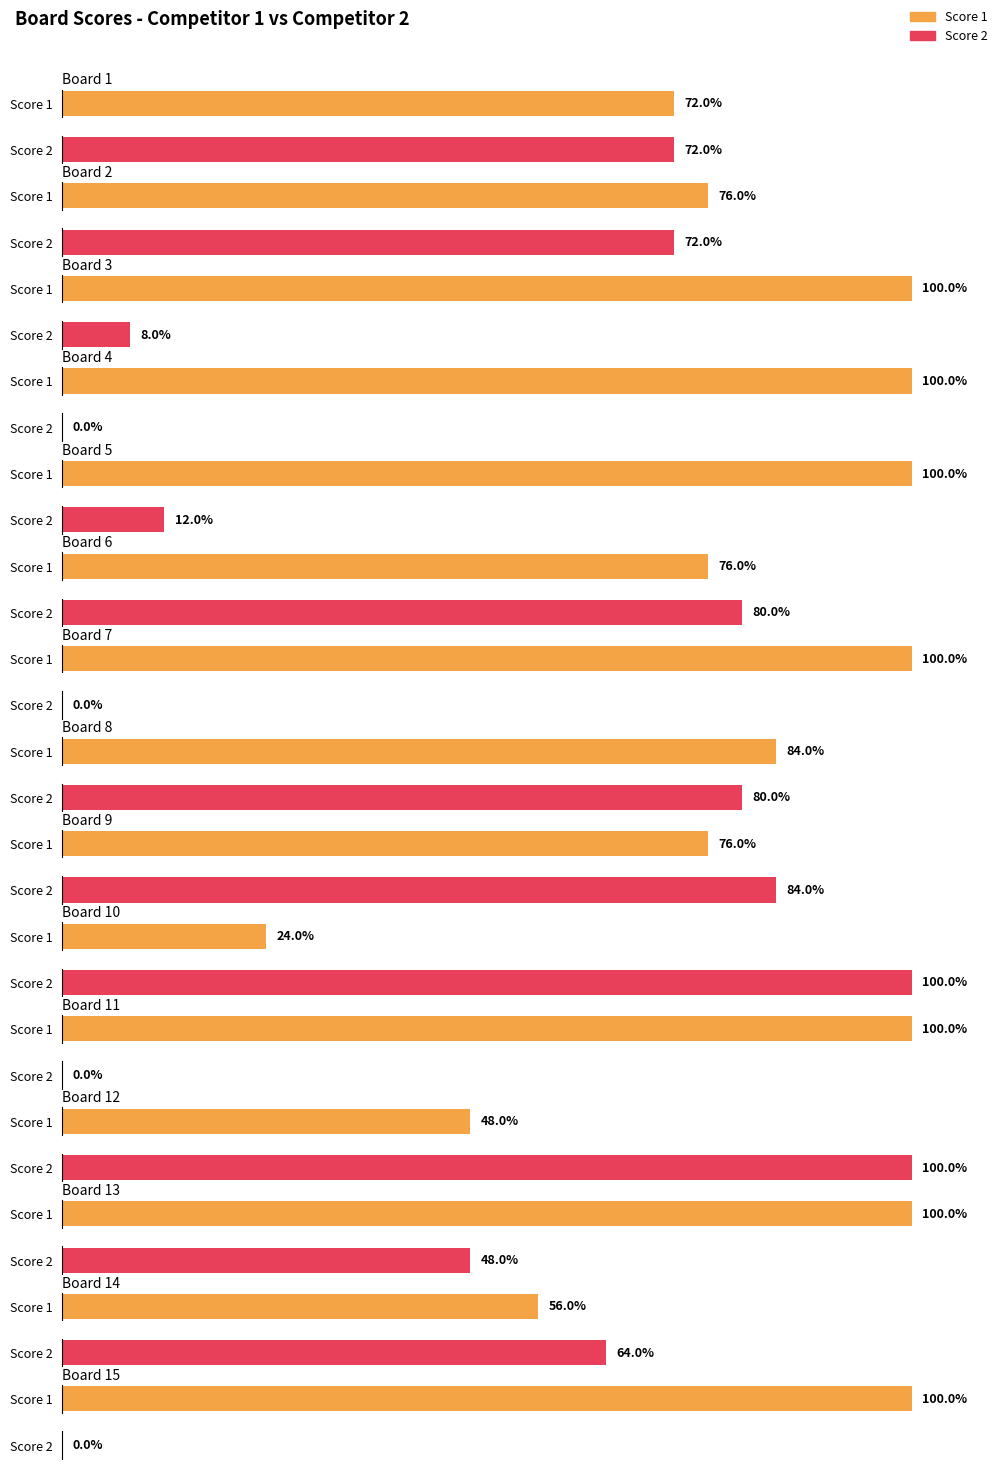

Between Board 2 and Board 23, which series saw the biggest shift?

Score 1